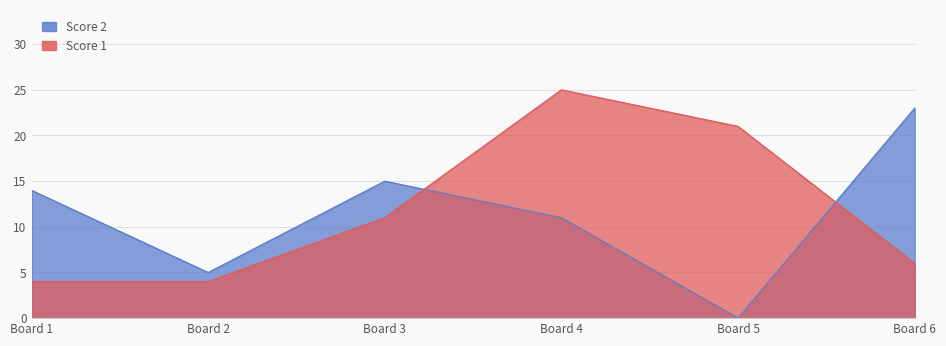

What is the average value of the Score 1 series?

12